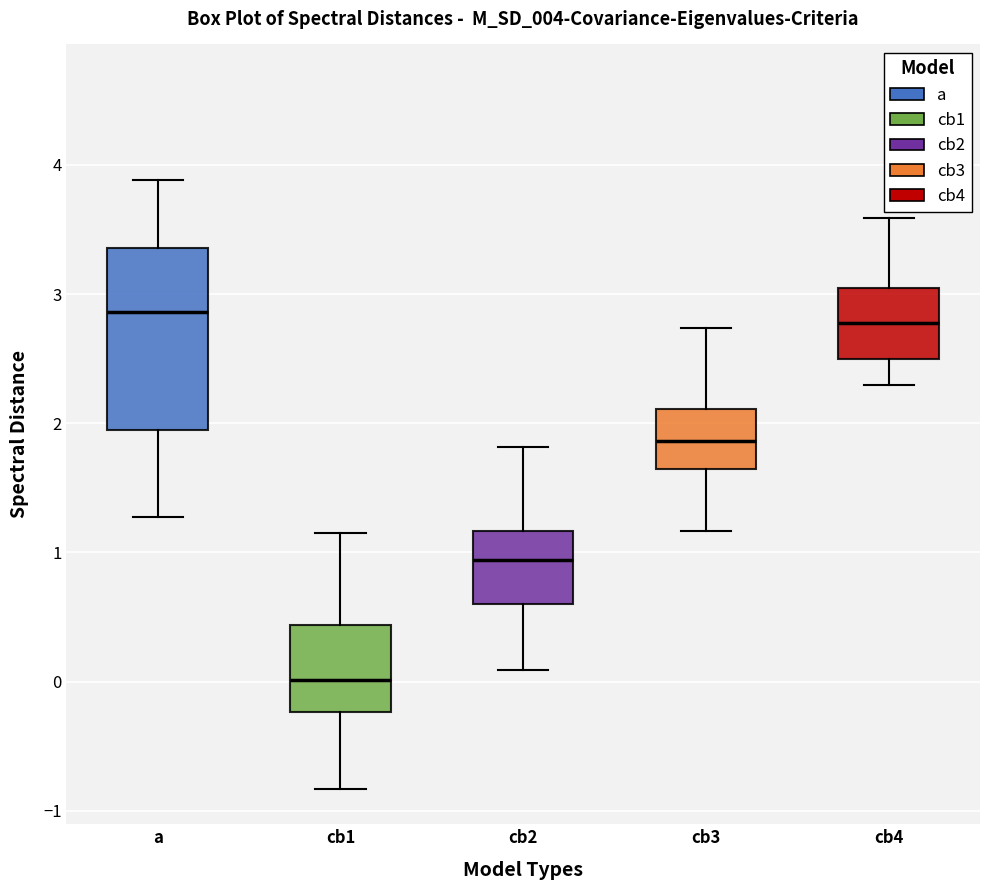

Comparing the boxes themselves (not the whiskers), which one is the tallest?

a